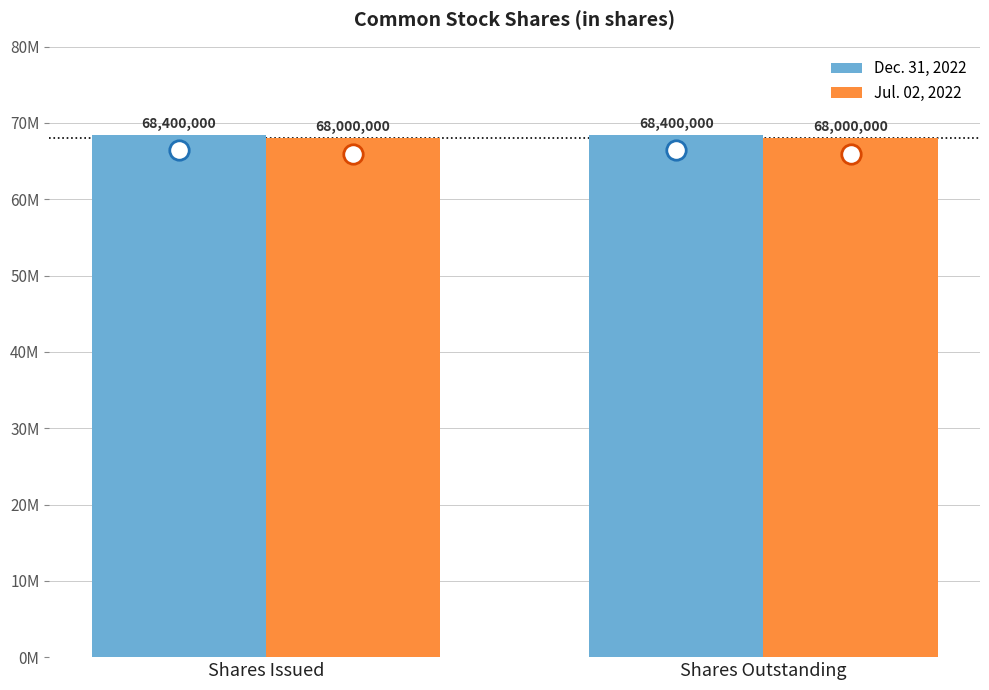

Are the bars horizontal?

No